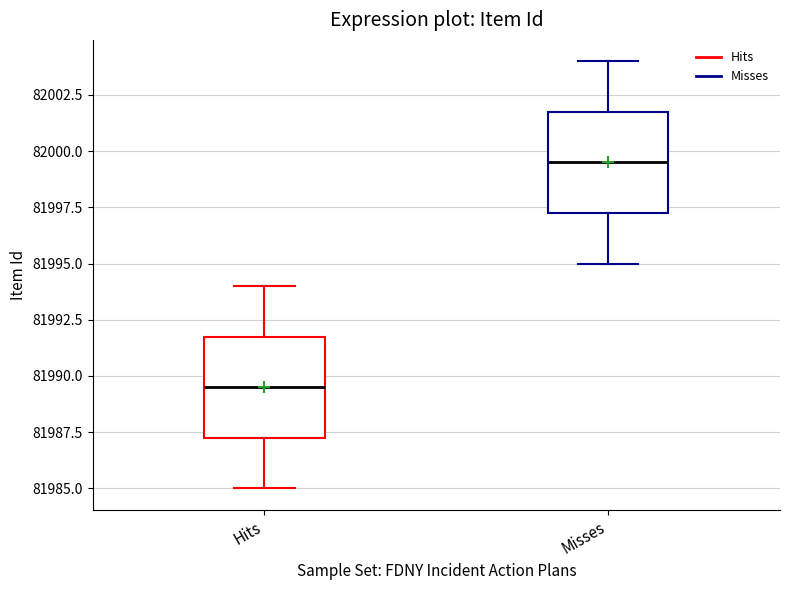

Reading left to right, read every box against the y-axis: the position of its median line, the range the box covers, and the ends of its whiskers. The values are not printed on the chart, so give them approximately, as read against the axis.

Hits: median 81989.5, box 81987.5 to 81992.0, whiskers 81985.0 to 81994.0
Misses: median 81999.5, box 81997.5 to 82002.0, whiskers 81995.0 to 82004.0